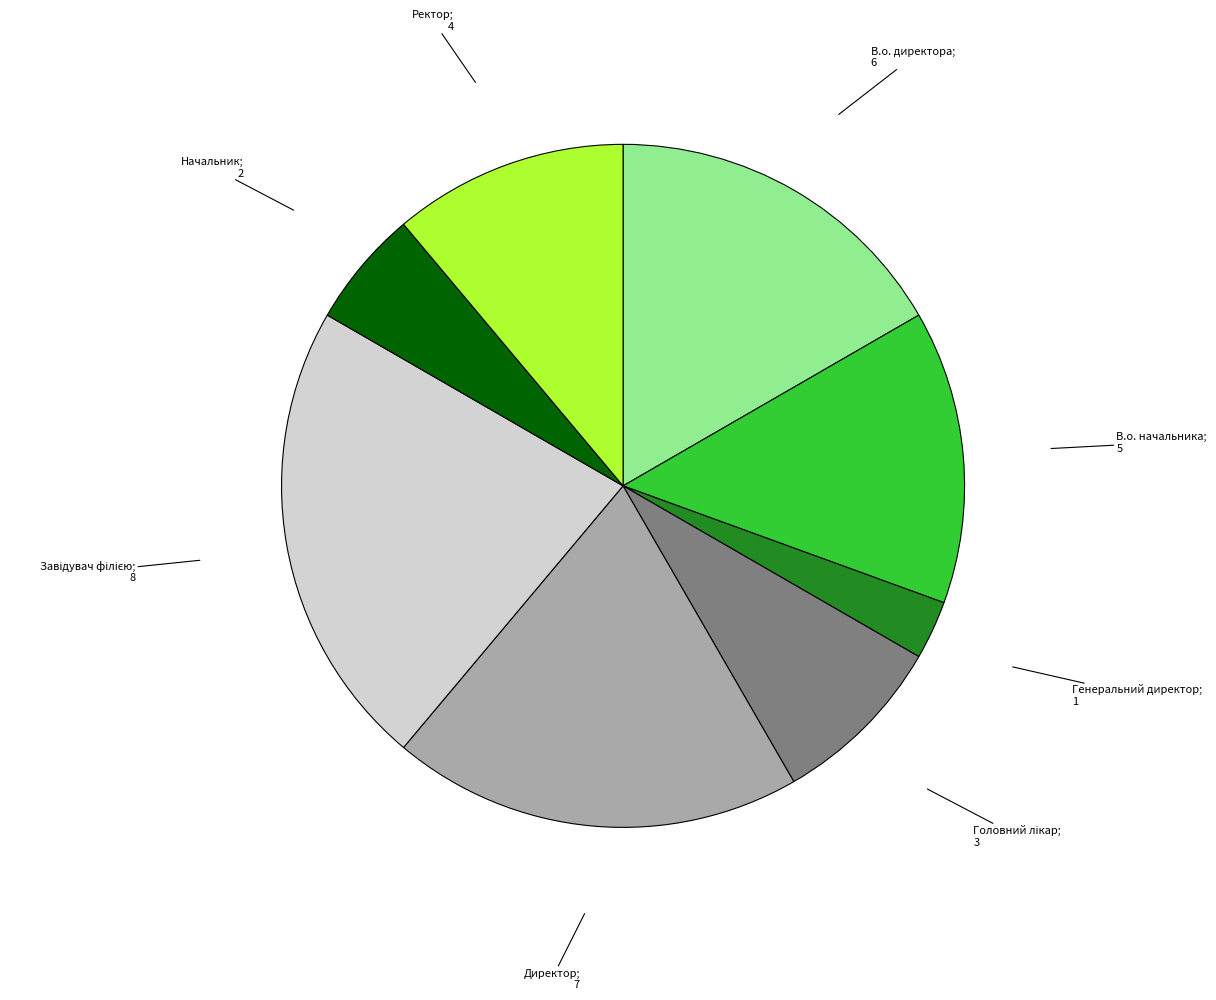

Does any single category account for the majority?

No